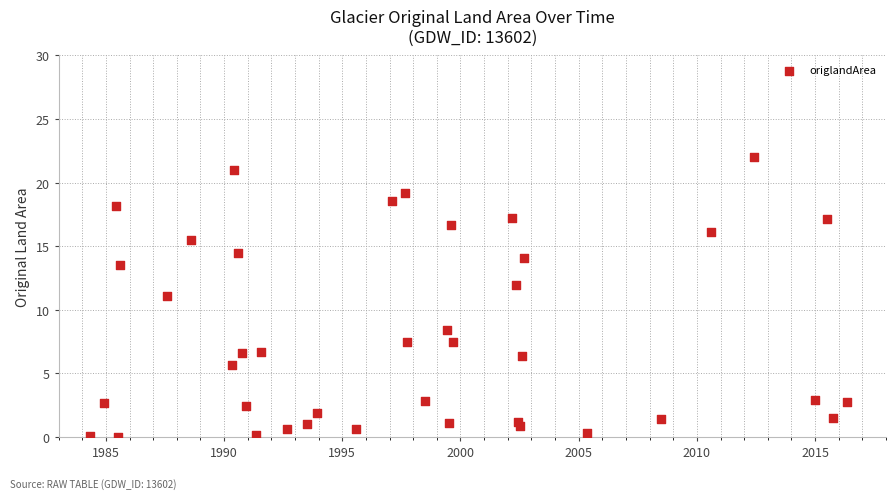

What is the range of Y values (max minus min)?

22.0